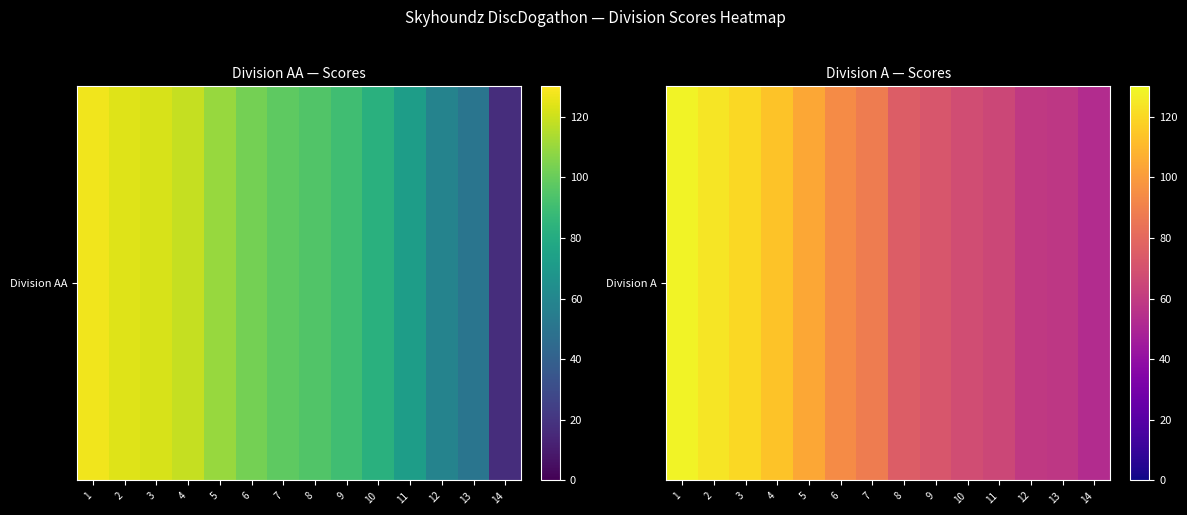

At which category does the chart reach its peak across all series?

1